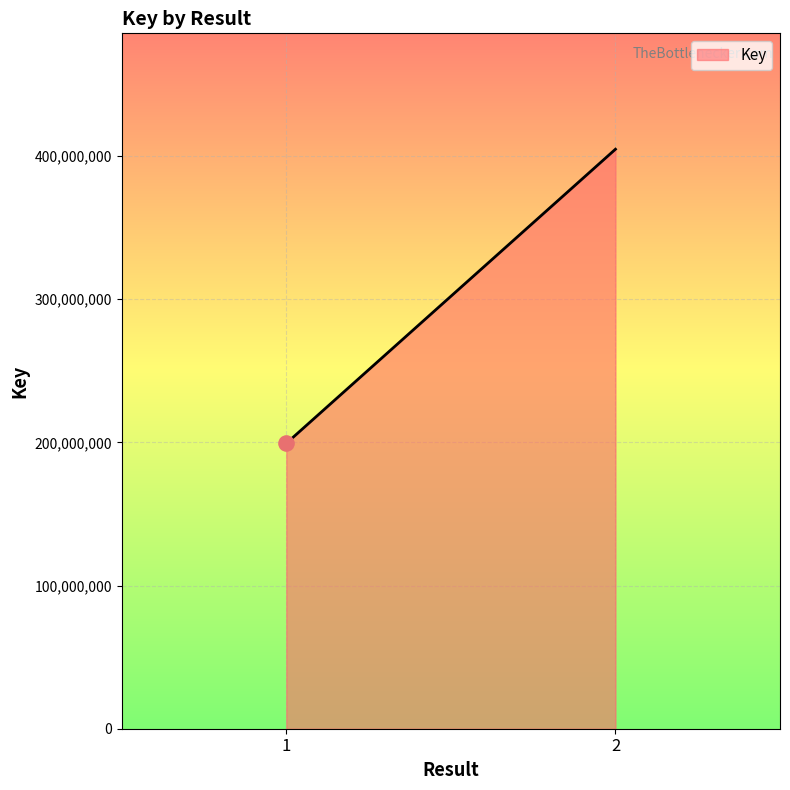

Between 1 and 2, which is larger?

2